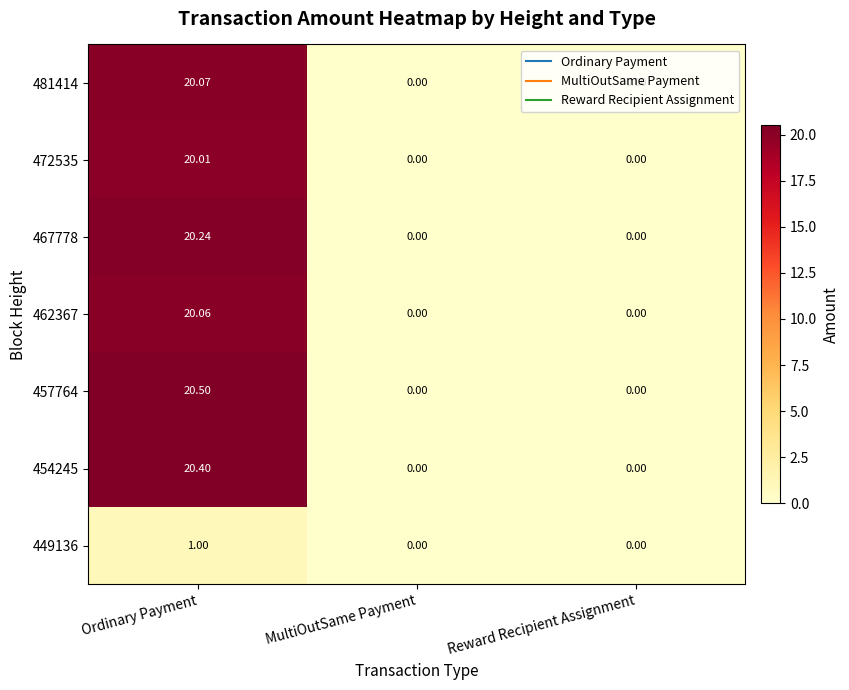

At which category is the sum across all series the highest?

Ordinary Payment